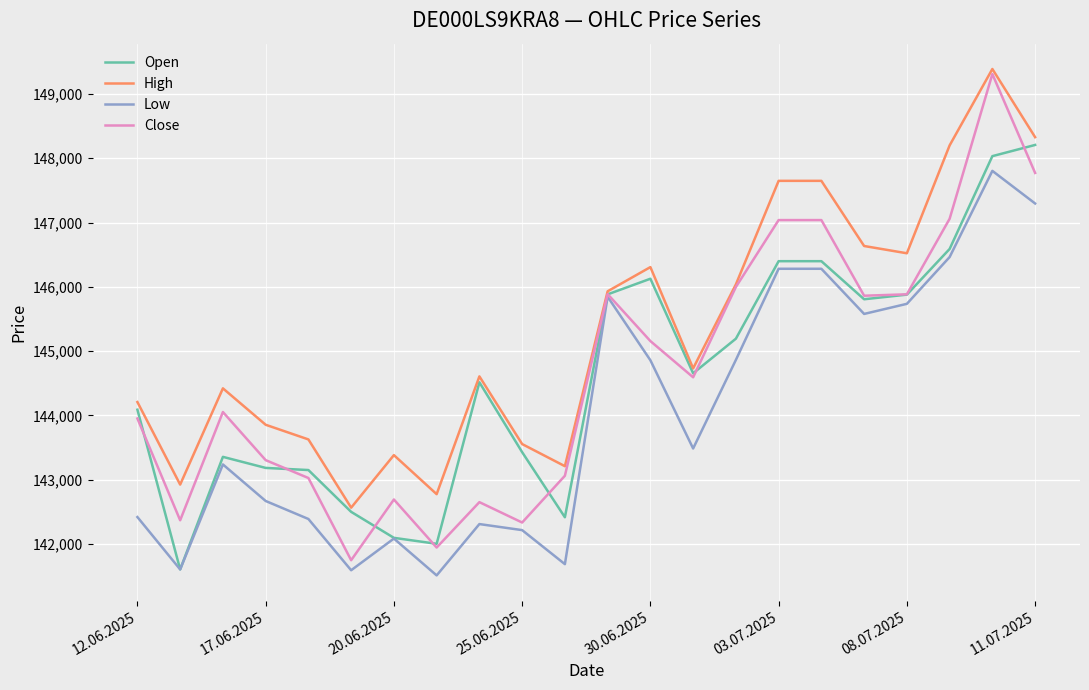

Which series has the largest range (max minus min)?

Close